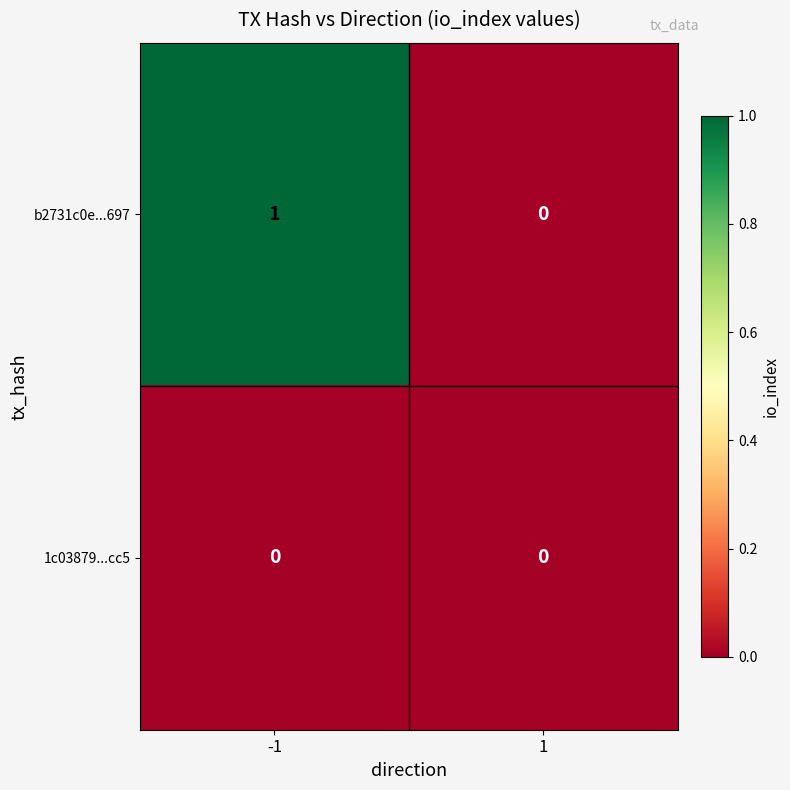

Reading left to right, extract all data points from this chart.

b2731c0e...697: -1=1	1=0
1c03879...cc5: -1=0	1=0